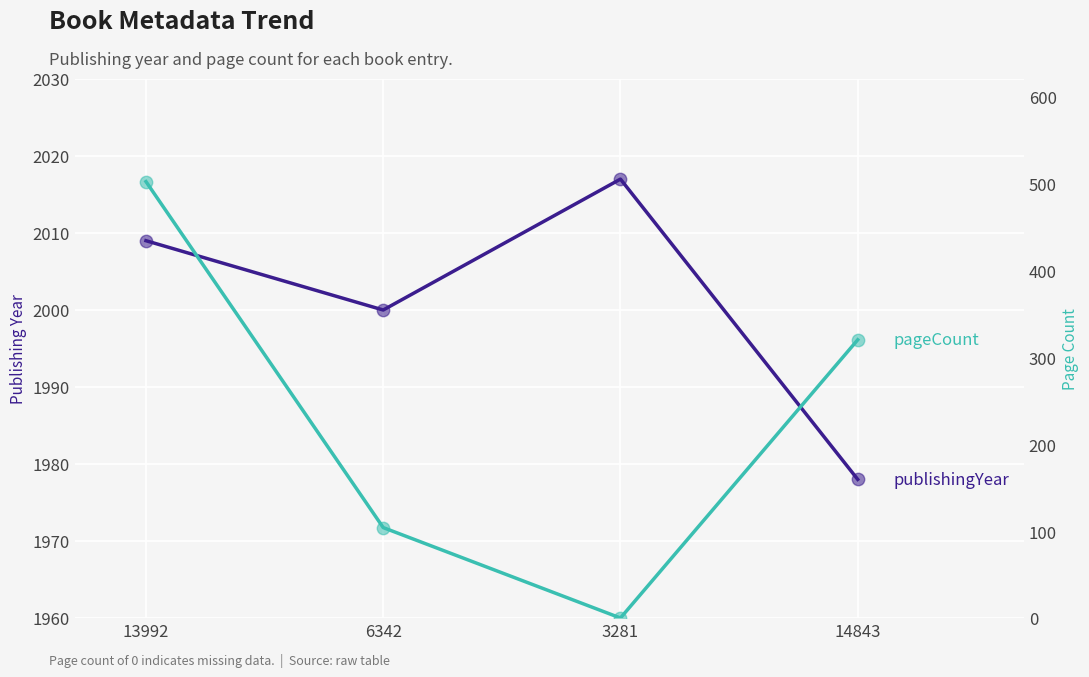

Which series has the widest spread of Y values?

pageCount